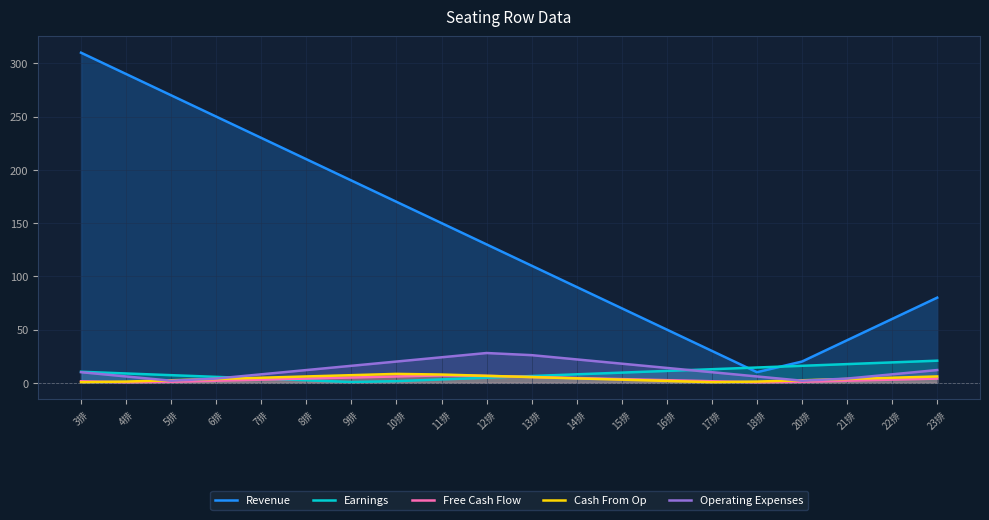

Reading left to right, what are all the values shown in this chart?

Revenue: 310.0	290.0	270.0	250.0	230.0	210.0	190.0	170.0	150.0	130.0	110.0	90.0	70.0	50.0	30.0	10.0	20.0	40.0	60.0	80.0
Earnings: 10.4	8.8	7.2	5.6	4.0	2.4	0.8	1.6	3.2	4.8	6.4	8.0	9.6	11.2	12.8	14.4	16.0	17.6	19.2	20.8
Free Cash Flow: 1.5	0.5	1.0	2.0	3.0	4.0	5.0	6.0	7.0	6.5	5.5	4.5	3.5	2.5	1.5	0.5	1.0	2.0	3.0	4.0
Cash From Op: 0.6	1.2	2.4	3.6	4.8	6.0	7.2	8.4	7.8	6.6	5.4	4.2	3.0	1.8	0.6	1.2	2.4	3.6	4.8	6.0
Operating Expenses: 10.0	6.0	2.0	4.0	8.0	12.0	16.0	20.0	24.0	28.0	26.0	22.0	18.0	14.0	10.0	6.0	2.0	4.0	8.0	12.0